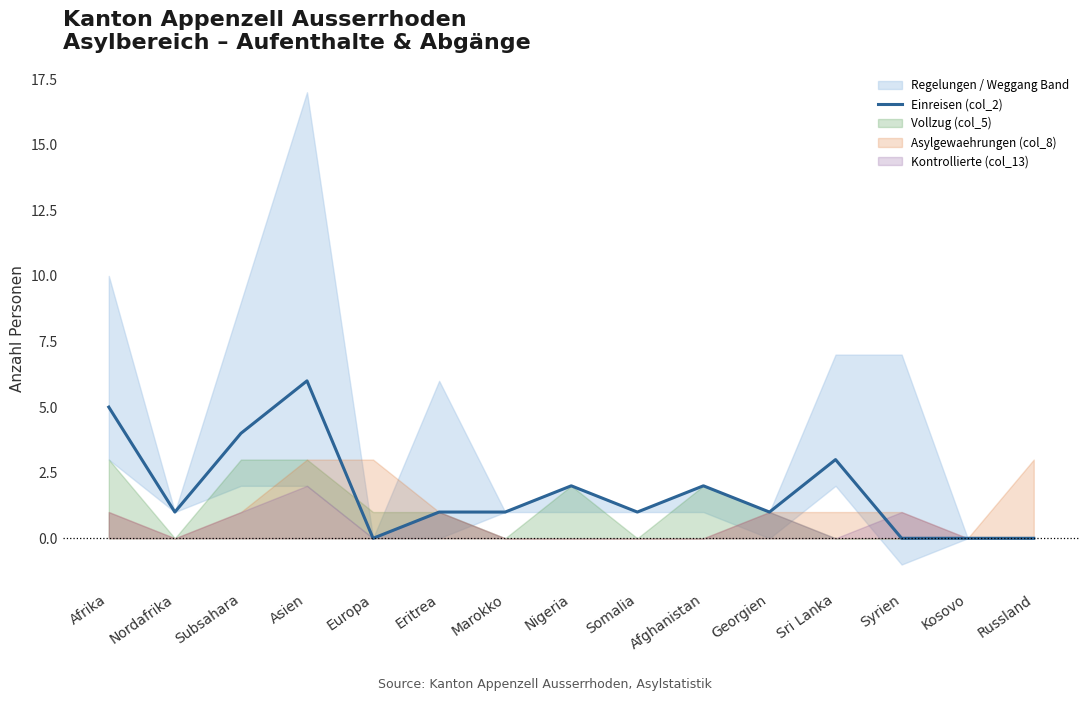

Reading left to right, extract all data points from this chart.

5	1	4	6	0	1	1	2	1	2	1	3	0	0	0